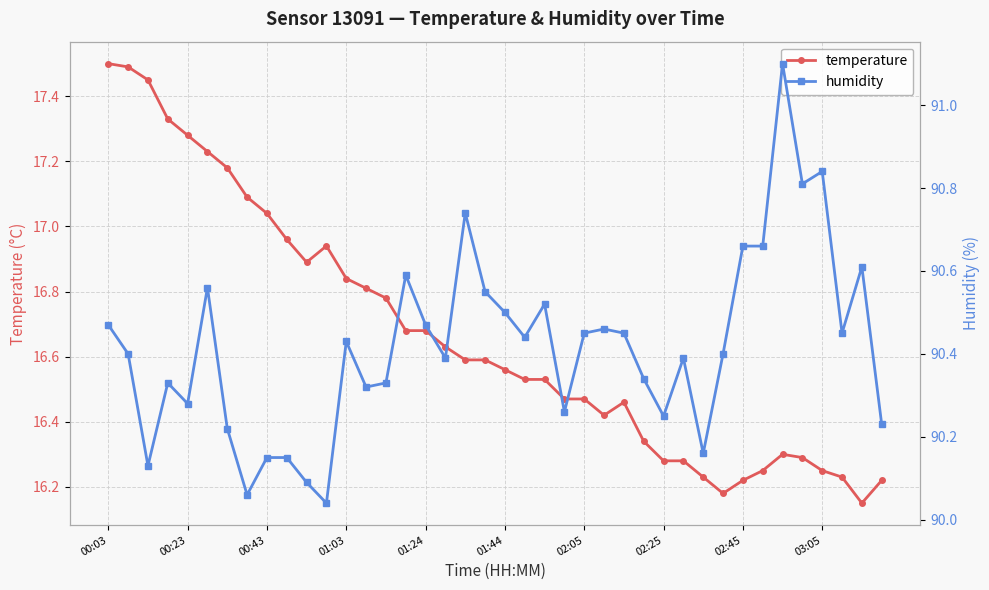

True or false: humidity and temperature cross at least once.

False